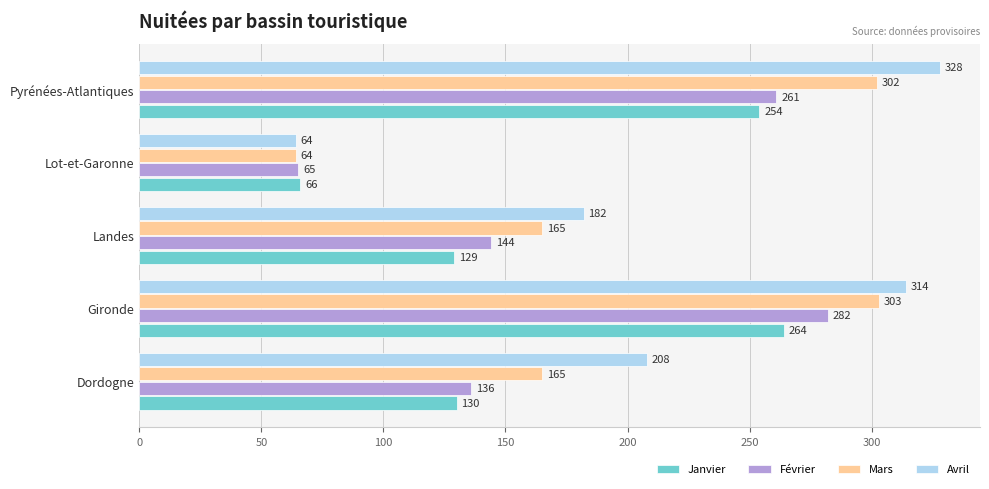

What is the difference between the maximum and minimum values in the Janvier series?

198